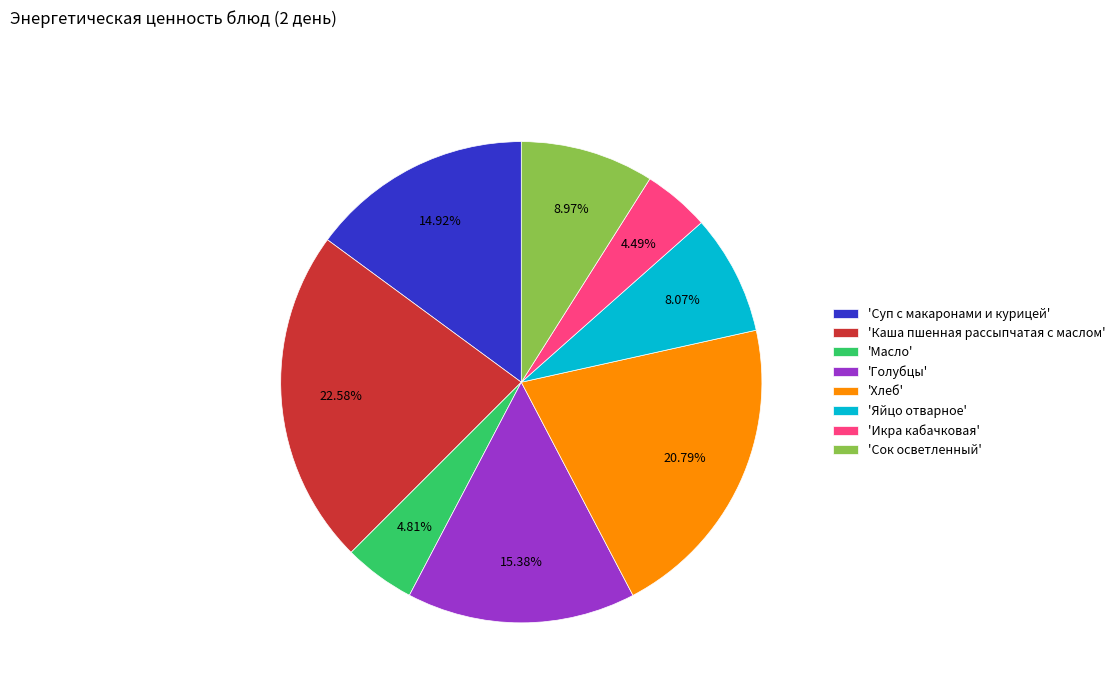

How many slices are in this pie chart?

8